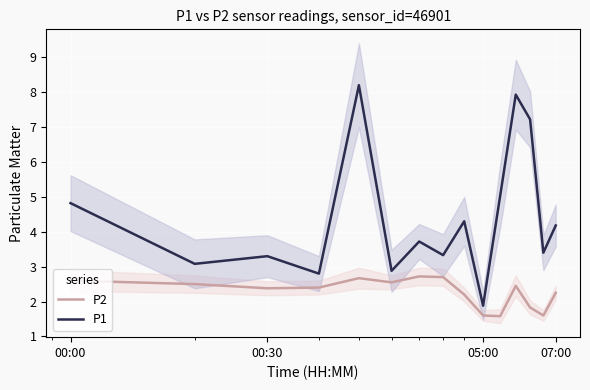

What is the maximum value for P1?

8.2